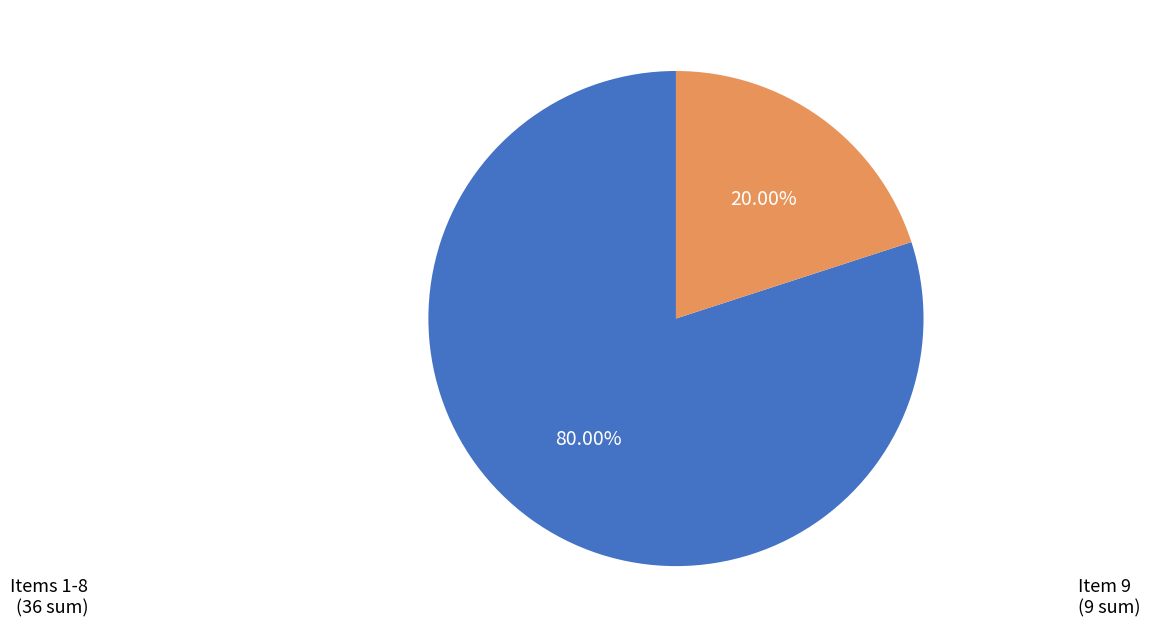

Is there a majority slice in this chart?

Yes